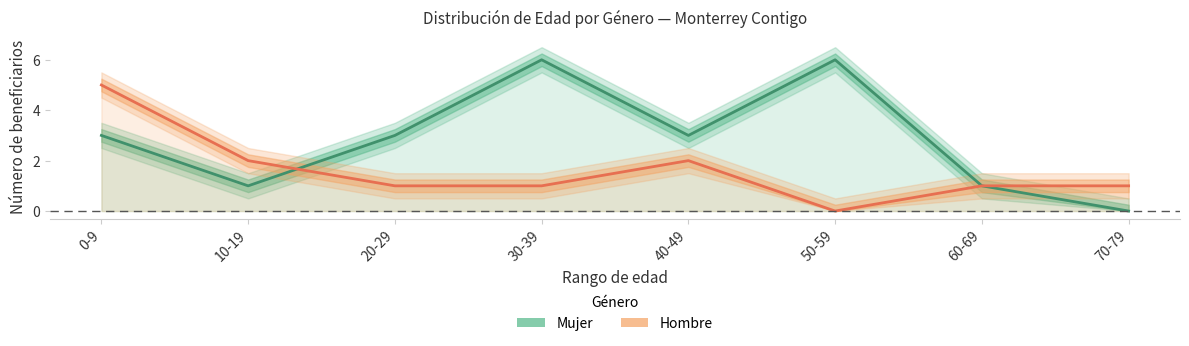

Rank the series by their average value, from lowest to highest.

Hombre, Mujer